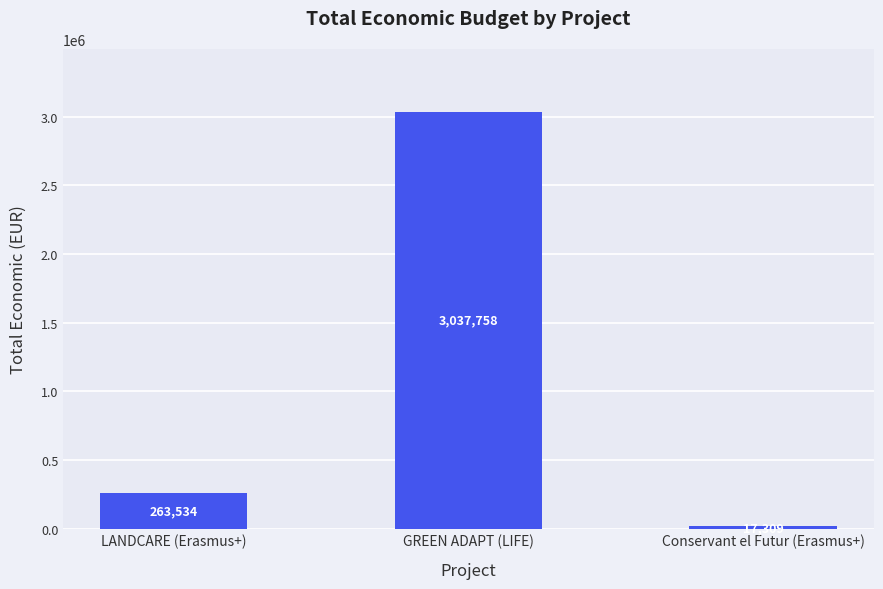

Reading left to right, list all the values displayed in this chart.

263534	3037758	17309